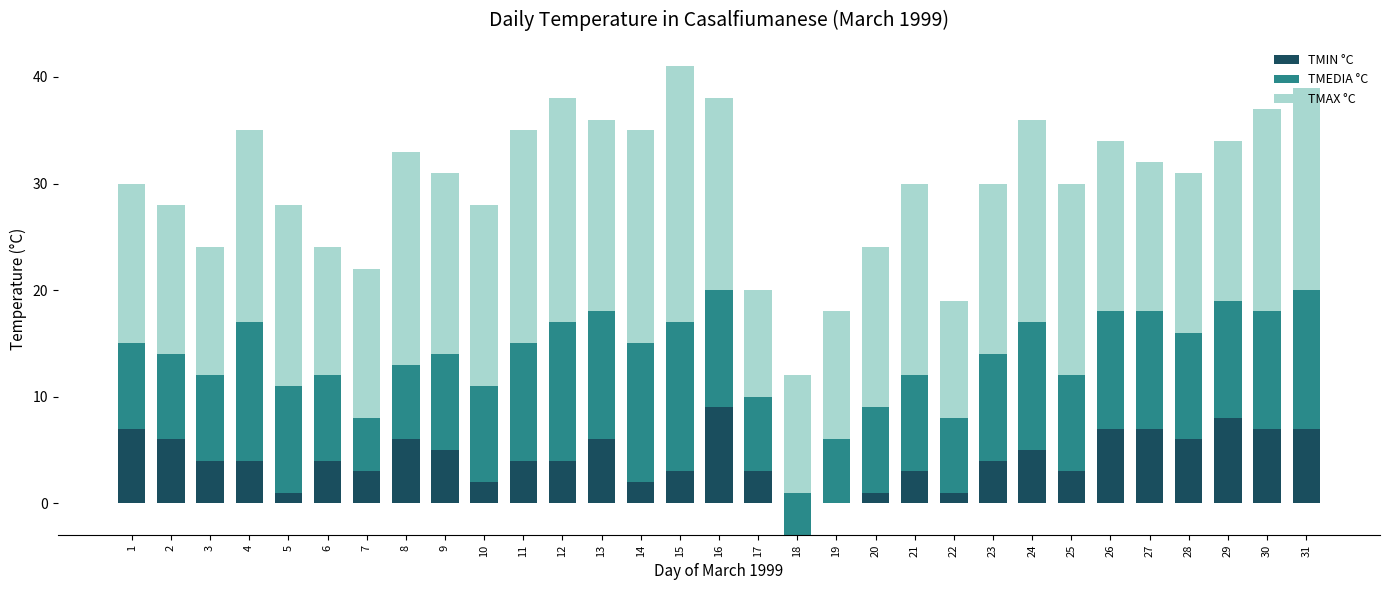

At which category does the chart reach its peak across all series?

15